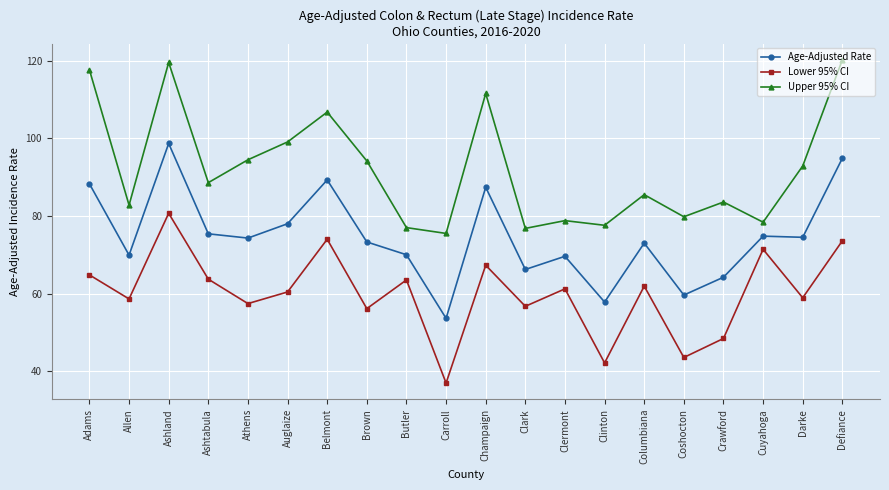

What is the difference between the maximum and minimum values in the Age-Adjusted Rate series?

45.1